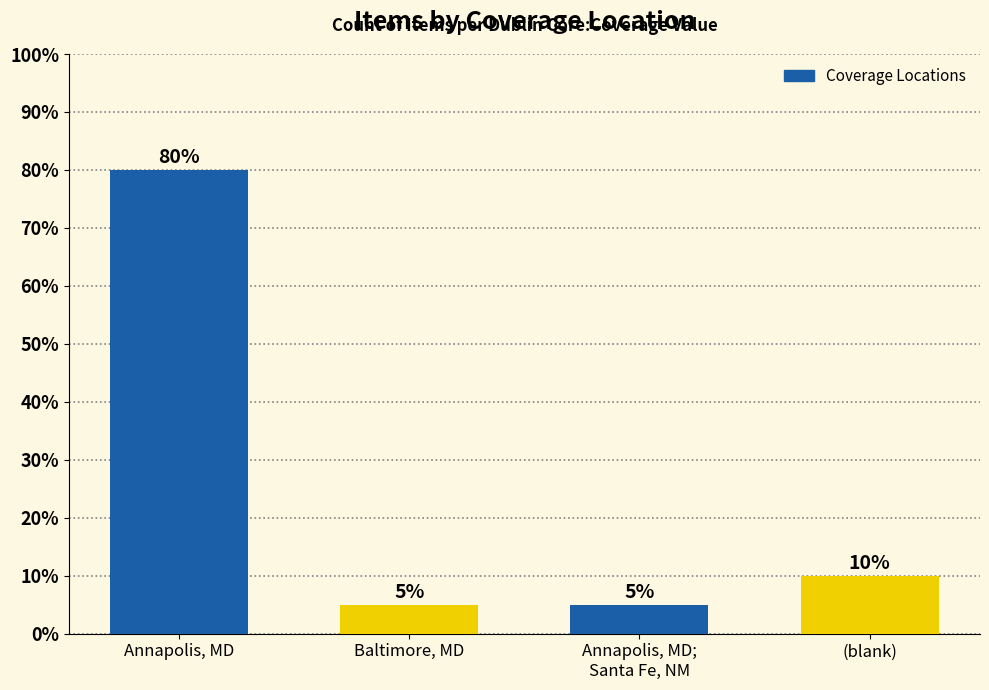

Is it true that the value at Annapolis, MD is 122?

False